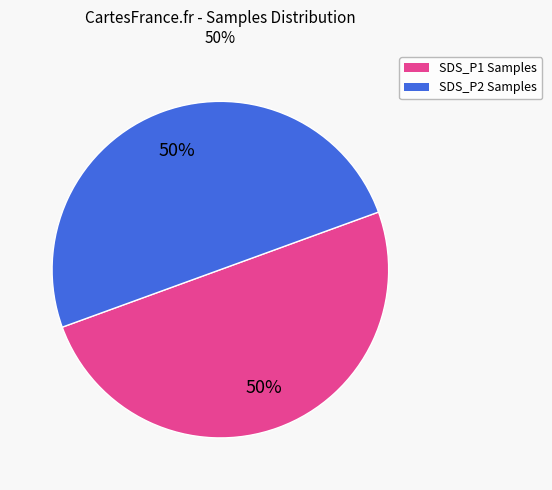

To the nearest percent, what is the average slice percentage?

50%